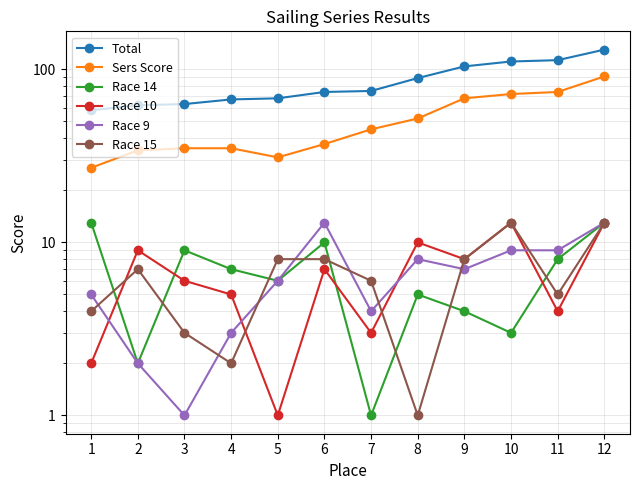

Reading left to right, what are all the values shown in this chart?

Total: 1=58	2=62	3=63	4=67	5=68	6=74	7=75	8=89	9=104	10=111	11=113	12=130
Sers Score: 1=27	2=34	3=35	4=35	5=31	6=37	7=45	8=52	9=68	10=72	11=74	12=91
Race 14: 1=13	2=2	3=9	4=7	5=6	6=10	7=1	8=5	9=4	10=3	11=8	12=13
Race 10: 1=2	2=9	3=6	4=5	5=1	6=7	7=3	8=10	9=8	10=13	11=4	12=13
Race 9: 1=5	2=2	3=1	4=3	5=6	6=13	7=4	8=8	9=7	10=9	11=9	12=13
Race 15: 1=4	2=7	3=3	4=2	5=8	6=8	7=6	8=1	9=8	10=13	11=5	12=13